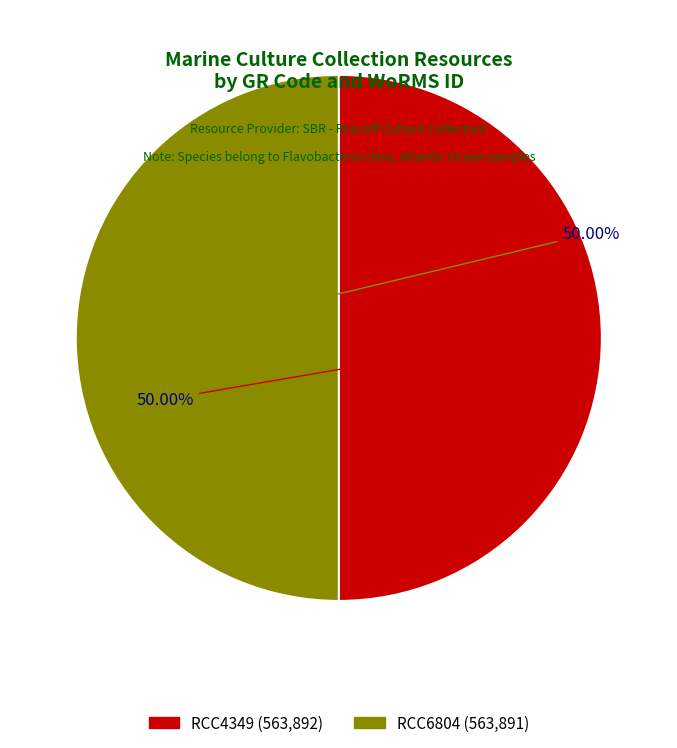

To the nearest percent, what is the average slice percentage?

50%